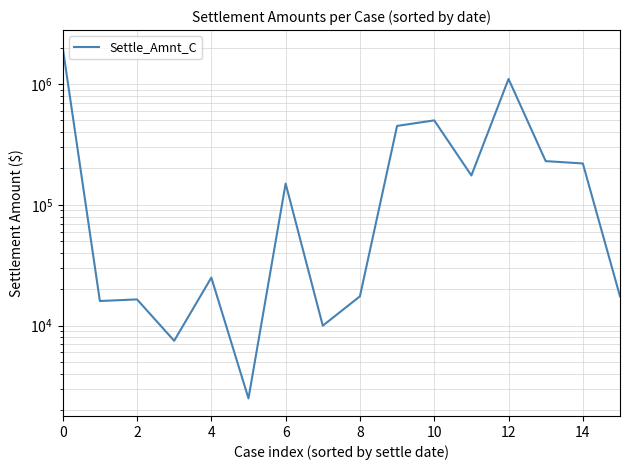

How many lines are shown in the chart?

1